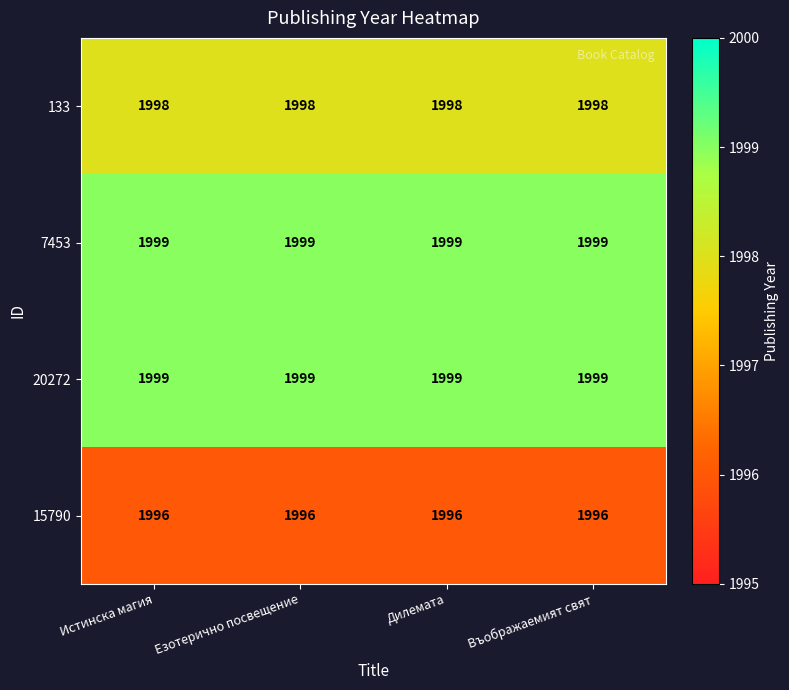

What is the greatest value displayed?

1999